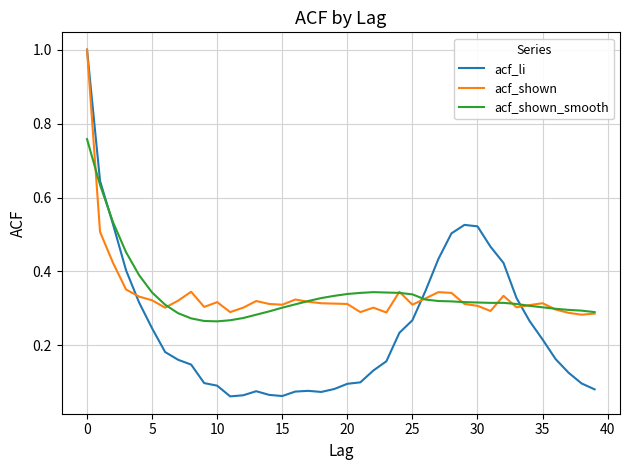

What is the maximum value shown in the chart?

1.0